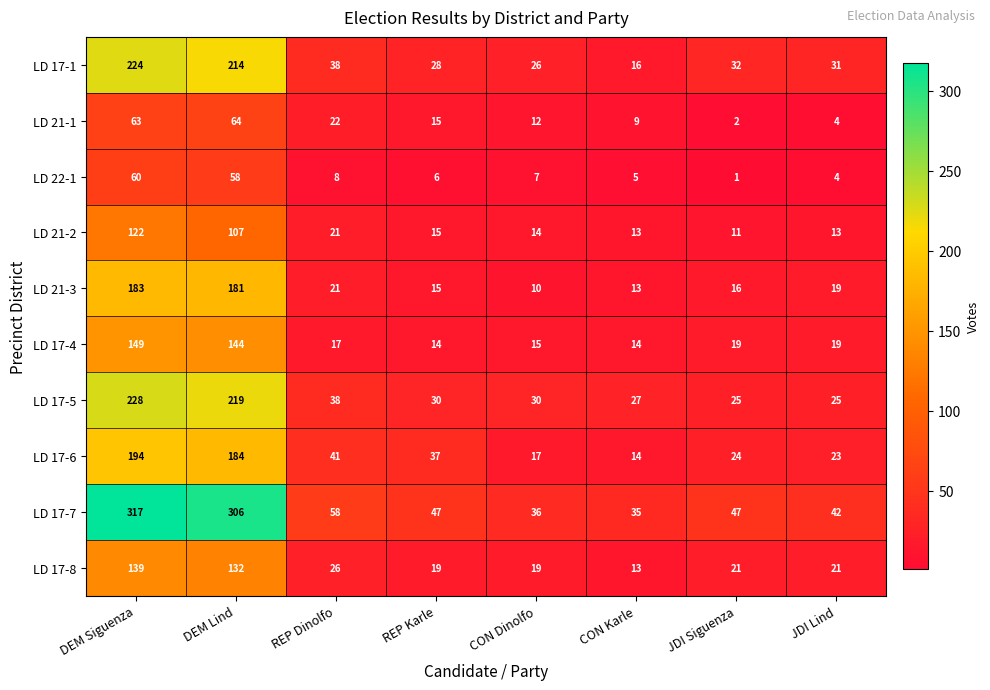

How many distinct data groups are displayed?

10